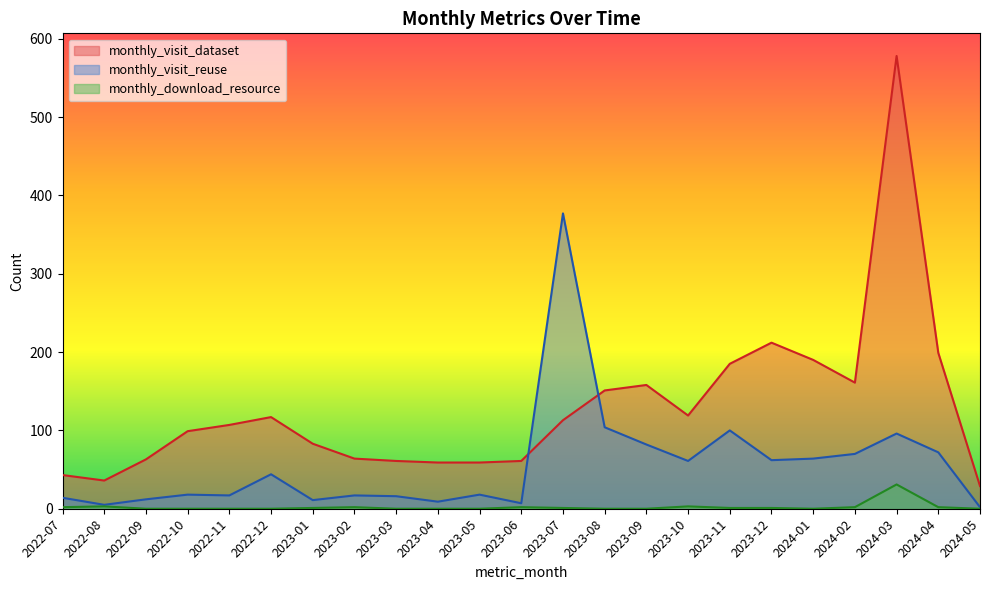

What is the difference between the maximum and minimum values in the monthly_download_resource series?

31